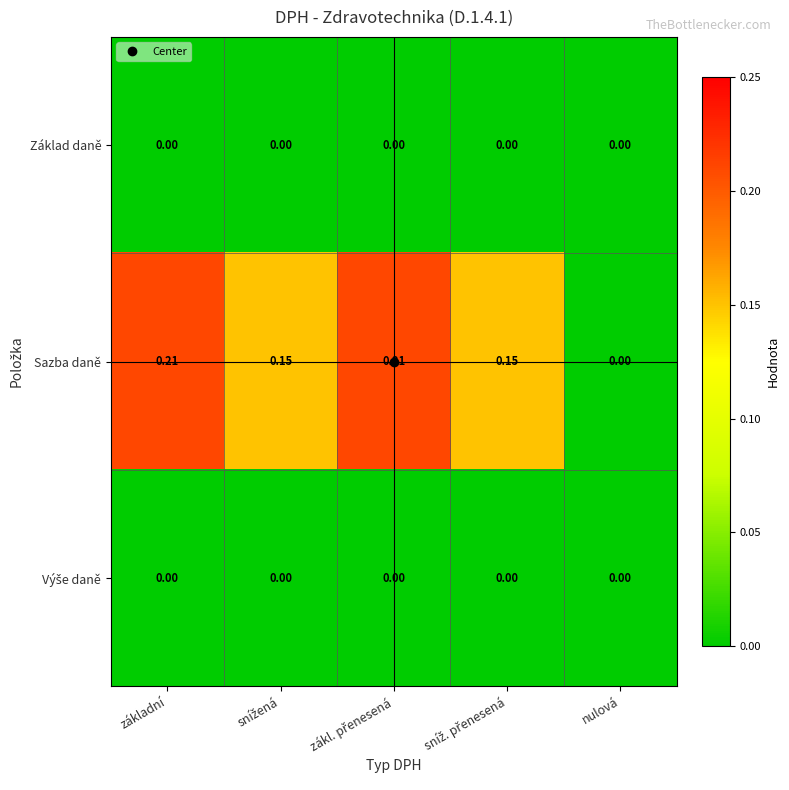

Which series has the largest total across all categories?

Sazba daně